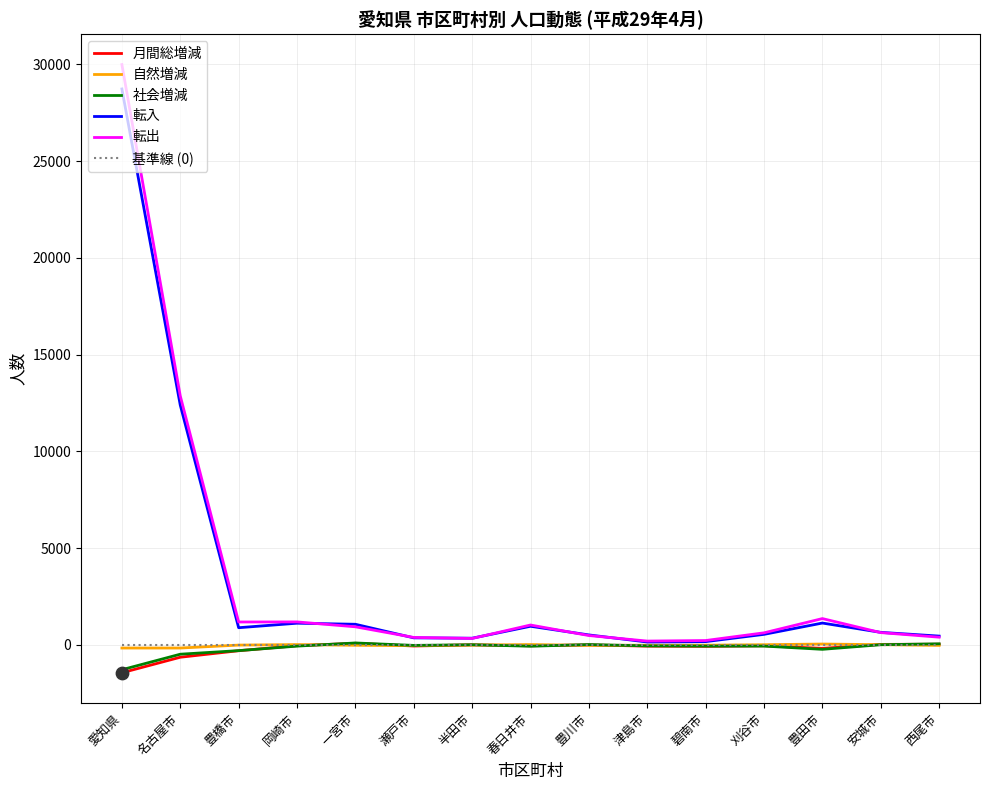

At how many categories does at least one series exceed 11587?

2